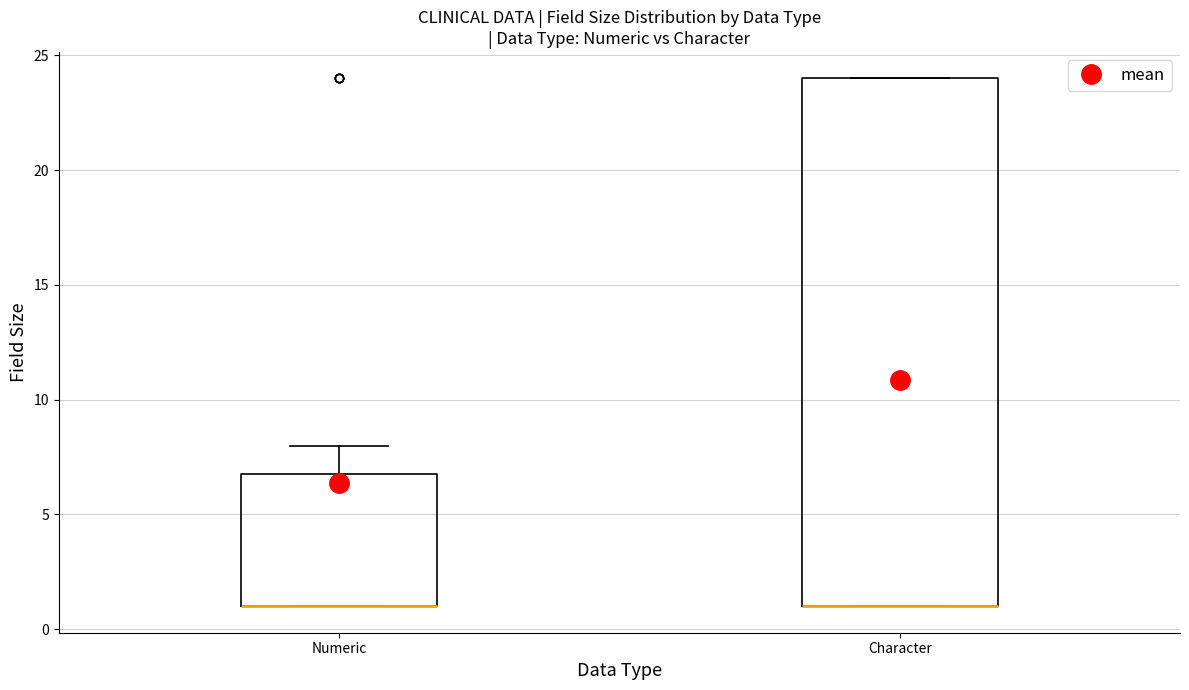

Reading left to right, transcribe this box plot: for each box, give where its median line is, the range the box spans, and where its two whiskers end, as read against the y-axis. The values are not printed on the chart, so give them approximately, as read against the axis.

Numeric: median 1 (drawn on the box's lower edge), box 1 to 7, whiskers 1 to 8
Character: median 1 (drawn on the box's lower edge), box 1 to 24, whiskers 1 to 24